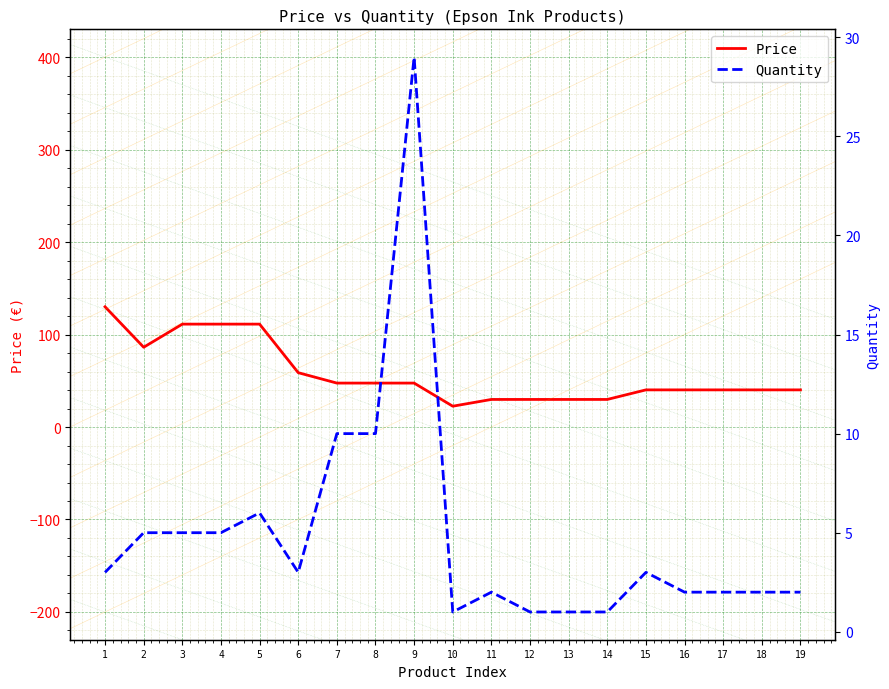

Rank the series by their average value, from highest to lowest.

Price, Quantity